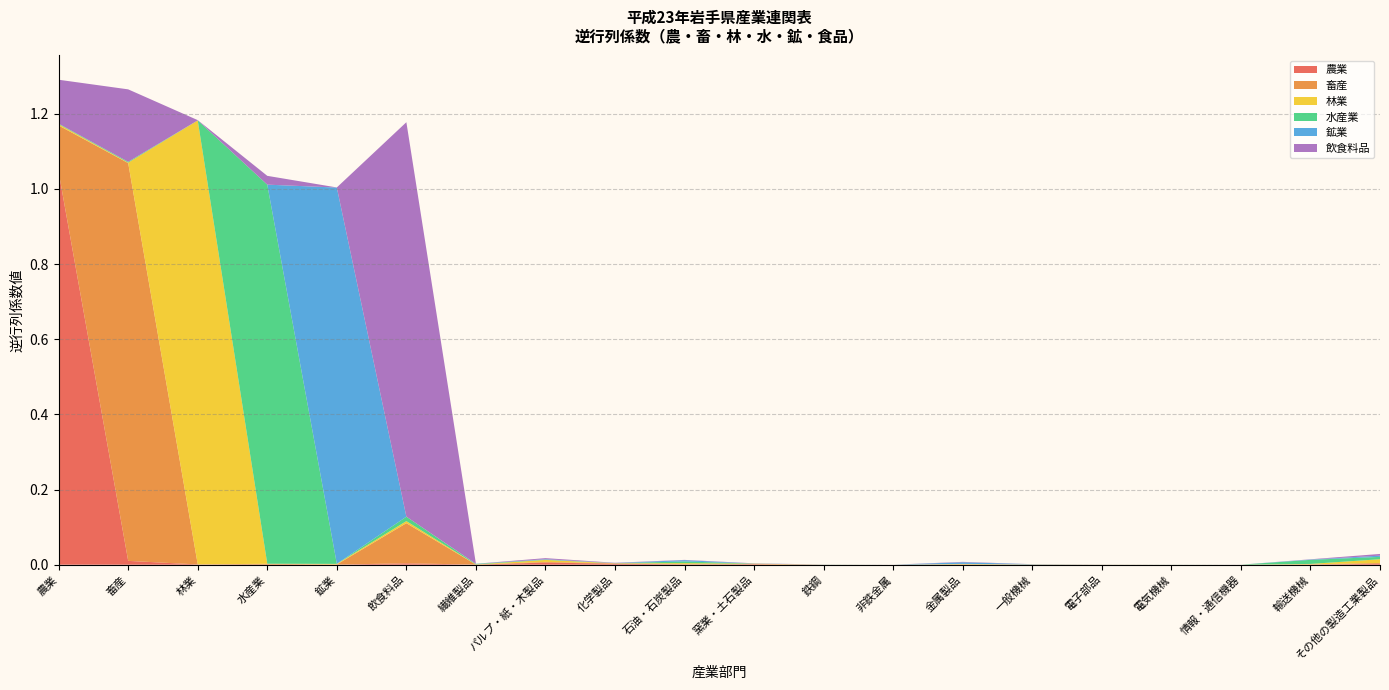

Reading left to right, what are all the values shown in this chart?

農業: 農業=1.0	畜産=0.0	林業=0.0	水産業=0.0	鉱業=0.0	飲食料品=0.0	繊維製品=0.0	パルプ・紙・木製品=0.0	化学製品=0.0	石油・石炭製品=0.0	窯業・土石製品=0.0	鉄鋼=0.0	非鉄金属=0.0	金属製品=0.0	一般機械=0.0	電子部品=0.0	電気機械=0.0	情報・通信機器=0.0	輸送機械=0.0	その他の製造工業製品=0.0
畜産: 農業=0.1	畜産=1.1	林業=0.0	水産業=0.0	鉱業=0.0	飲食料品=0.1	繊維製品=0.0	パルプ・紙・木製品=0.0	化学製品=0.0	石油・石炭製品=0.0	窯業・土石製品=0.0	鉄鋼=0.0	非鉄金属=0.0	金属製品=0.0	一般機械=0.0	電子部品=0.0	電気機械=0.0	情報・通信機器=0.0	輸送機械=0.0	その他の製造工業製品=0.0
林業: 農業=0.0	畜産=0.0	林業=1.2	水産業=0.0	鉱業=0.0	飲食料品=0.0	繊維製品=0.0	パルプ・紙・木製品=0.0	化学製品=0.0	石油・石炭製品=0.0	窯業・土石製品=0.0	鉄鋼=0.0	非鉄金属=0.0	金属製品=0.0	一般機械=0.0	電子部品=0.0	電気機械=0.0	情報・通信機器=0.0	輸送機械=0.0	その他の製造工業製品=0.0
水産業: 農業=0.0	畜産=0.0	林業=0.0	水産業=1.0	鉱業=0.0	飲食料品=0.0	繊維製品=0.0	パルプ・紙・木製品=0.0	化学製品=0.0	石油・石炭製品=0.0	窯業・土石製品=0.0	鉄鋼=0.0	非鉄金属=0.0	金属製品=0.0	一般機械=0.0	電子部品=0.0	電気機械=0.0	情報・通信機器=0.0	輸送機械=0.0	その他の製造工業製品=0.0
鉱業: 農業=0.0	畜産=0.0	林業=0.0	水産業=0.0	鉱業=1.0	飲食料品=0.0	繊維製品=0.0	パルプ・紙・木製品=0.0	化学製品=0.0	石油・石炭製品=0.0	窯業・土石製品=0.0	鉄鋼=0.0	非鉄金属=0.0	金属製品=0.0	一般機械=0.0	電子部品=0.0	電気機械=0.0	情報・通信機器=0.0	輸送機械=0.0	その他の製造工業製品=0.0
飲食料品: 農業=0.1	畜産=0.2	林業=0.0	水産業=0.0	鉱業=0.0	飲食料品=1.0	繊維製品=0.0	パルプ・紙・木製品=0.0	化学製品=0.0	石油・石炭製品=0.0	窯業・土石製品=0.0	鉄鋼=0.0	非鉄金属=0.0	金属製品=0.0	一般機械=0.0	電子部品=0.0	電気機械=0.0	情報・通信機器=0.0	輸送機械=0.0	その他の製造工業製品=0.0